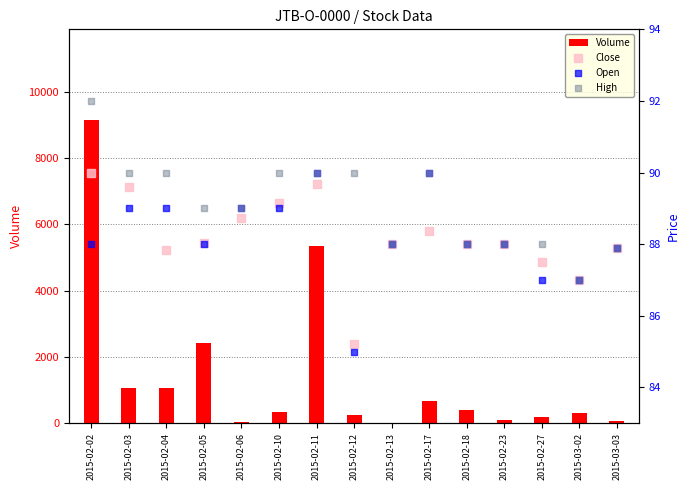

Is the value of High at 2015-02-23 greater than the value of Close at 2015-02-27?

Yes